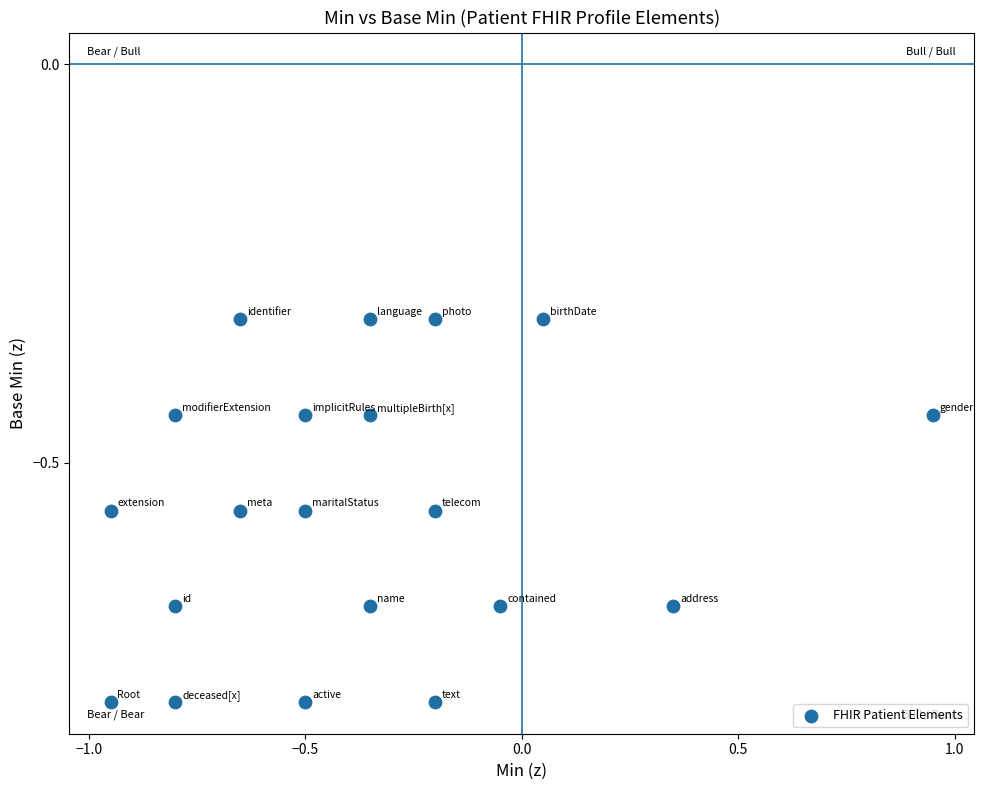

What is the range of X values (max minus min)?

1.9